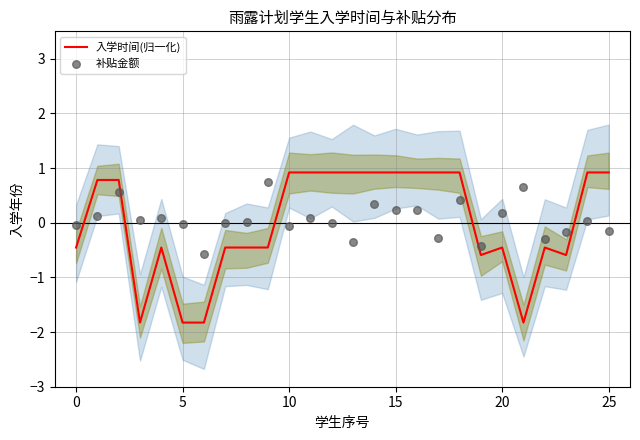

What is the minimum value for 入学时间(归一化)?

-1.8